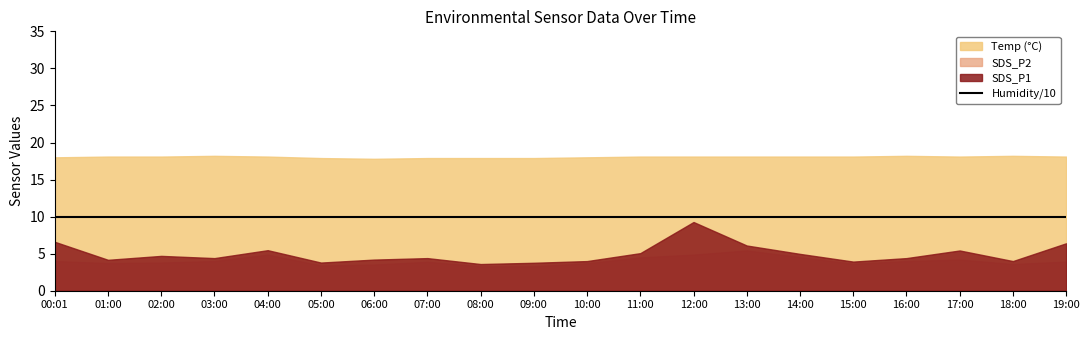

Between 15:00 and 10:00, which is larger?

10:00